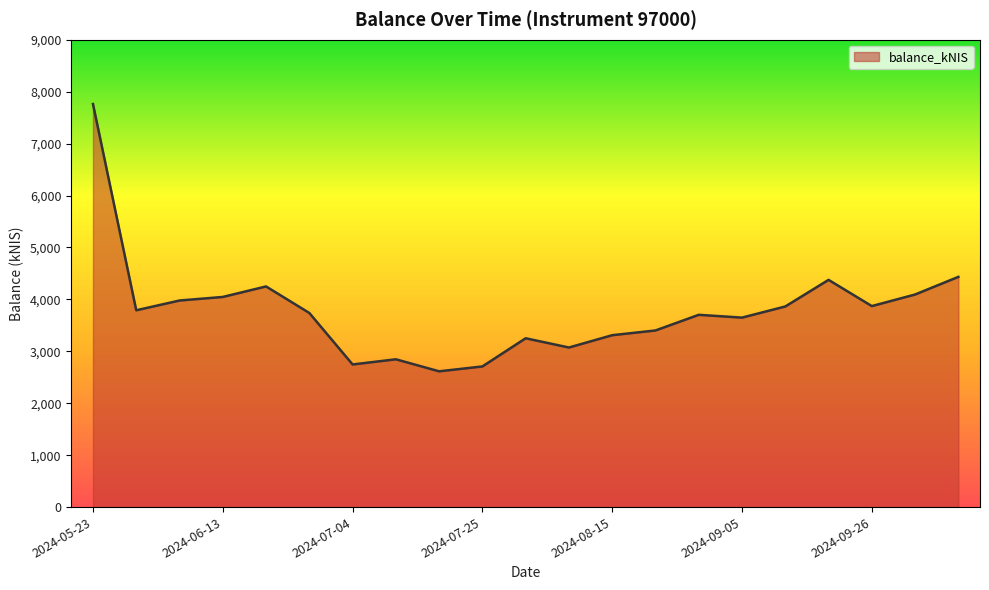

What is the greatest value displayed?

7762.0